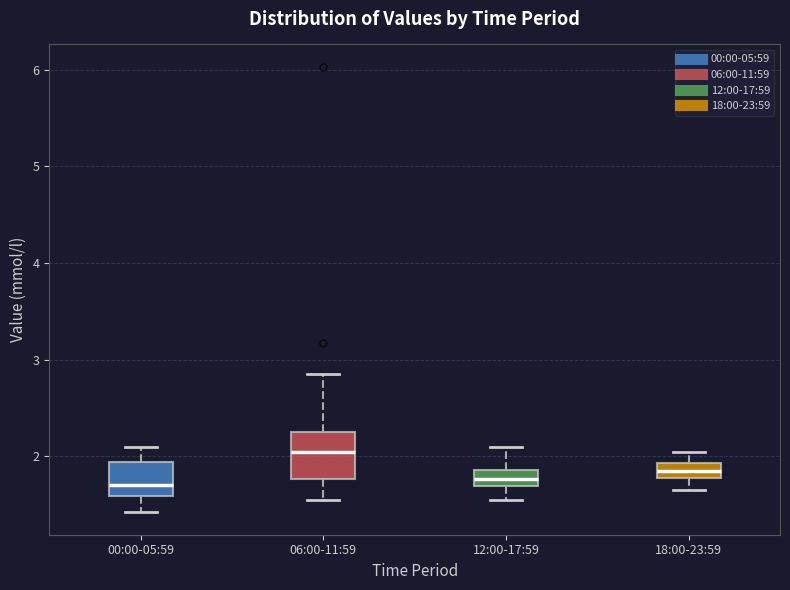

Reading left to right, read every box against the y-axis: the position of its median line, the range the box covers, and the ends of its whiskers. The values are not printed on the chart, so give them approximately, as read against the axis.

00:00-05:59: median 1.7, box 1.6 to 1.9, whiskers 1.4 to 2.1
06:00-11:59: median 2.0, box 1.8 to 2.3, whiskers 1.6 to 2.9
12:00-17:59: median 1.8, box 1.7 to 1.9, whiskers 1.6 to 2.1
18:00-23:59: median 1.9 (inside the box), box 1.8 to 1.9, whiskers 1.7 to 2.1